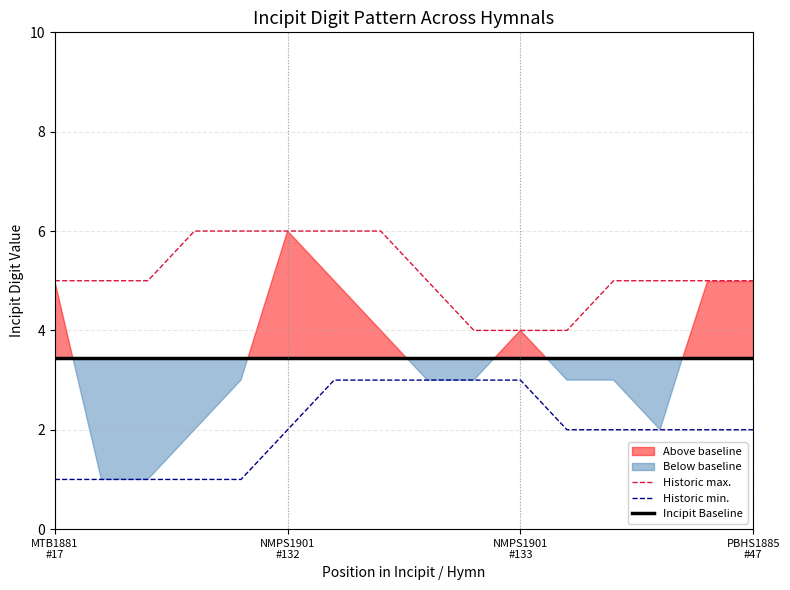

Between 14 and 6, which is larger?

6